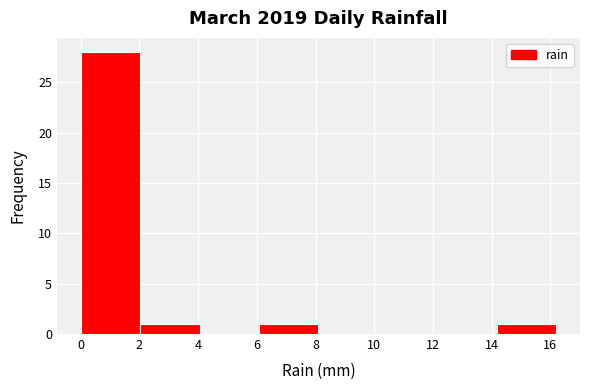

How tall is the bar that spans 14.2 to 16.2 on the x-axis? Neither the bar edges nor the heights are printed on the chart, so give them approximately, as read against the axes.

1